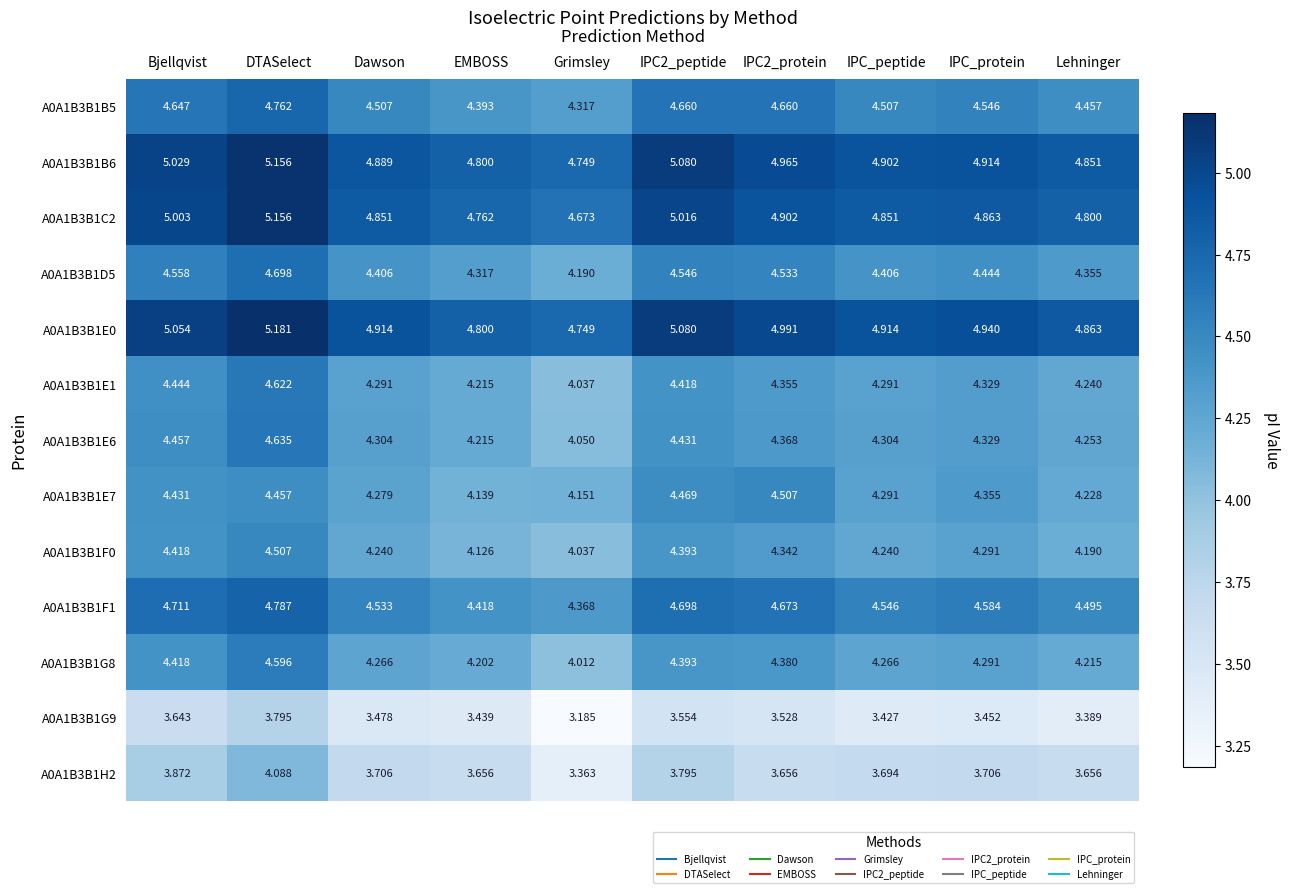

Which category has the lowest value across all series?

Grimsley